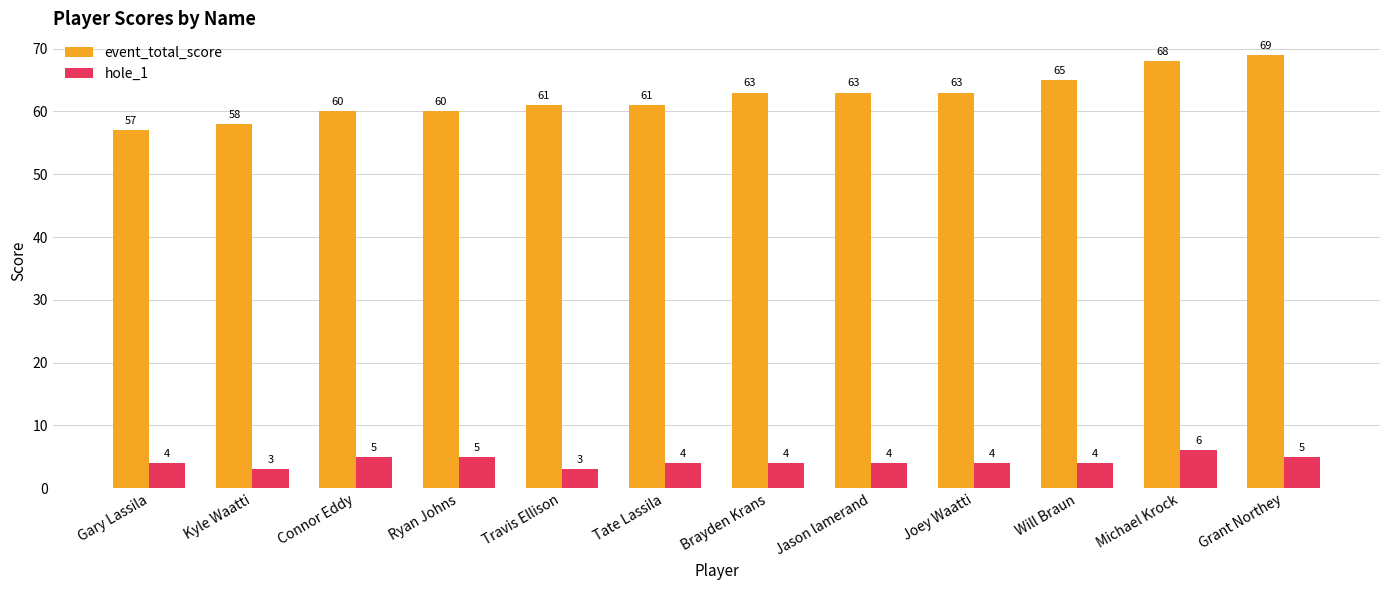

What are all the series names shown in the legend?

event_total_score, hole_1